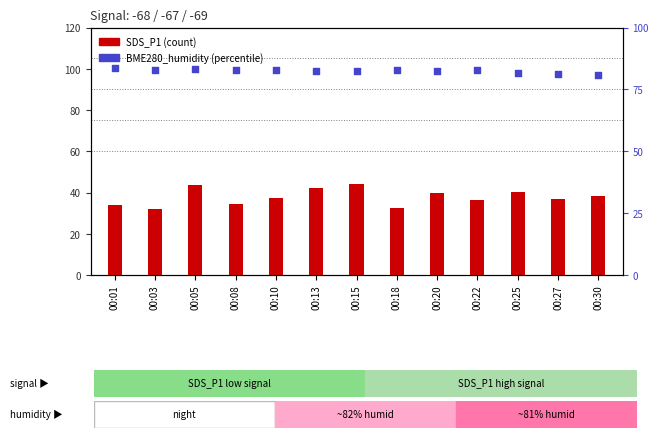

What is the total value across all series at 00:22?

119.2